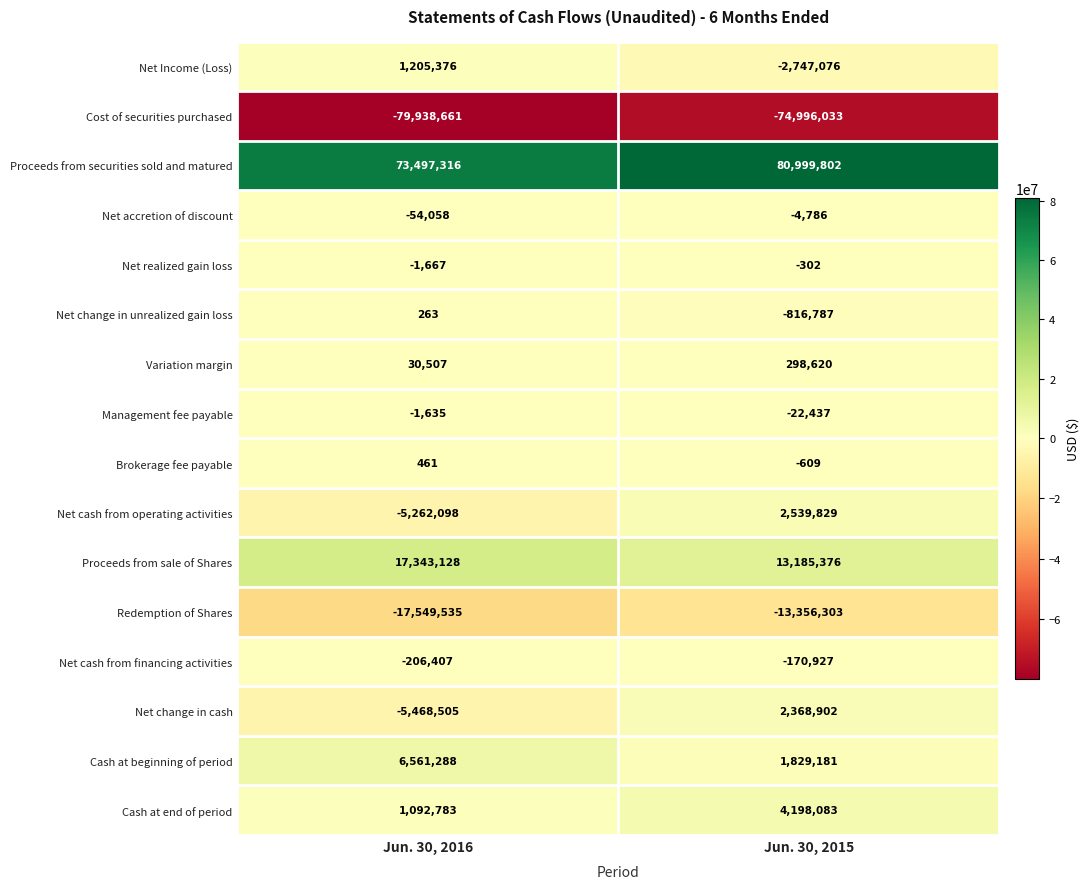

What is the sum of all Net accretion of discount values?

-58844